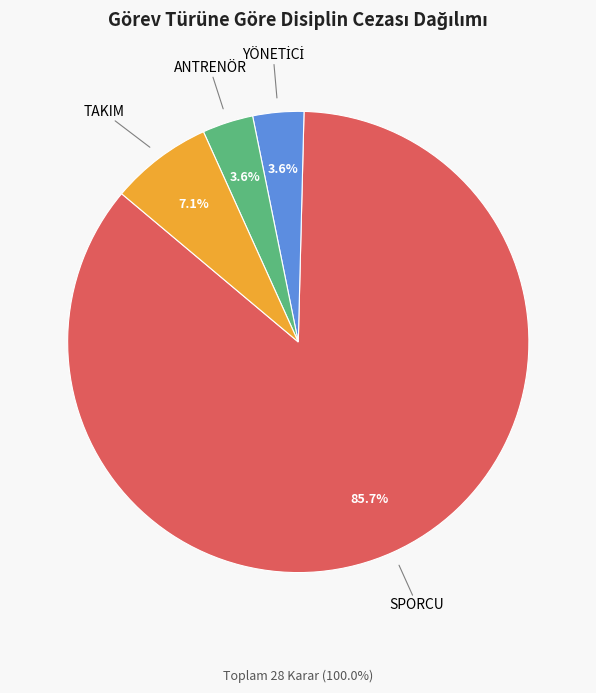

Is there any slice that represents more than half of the pie?

Yes